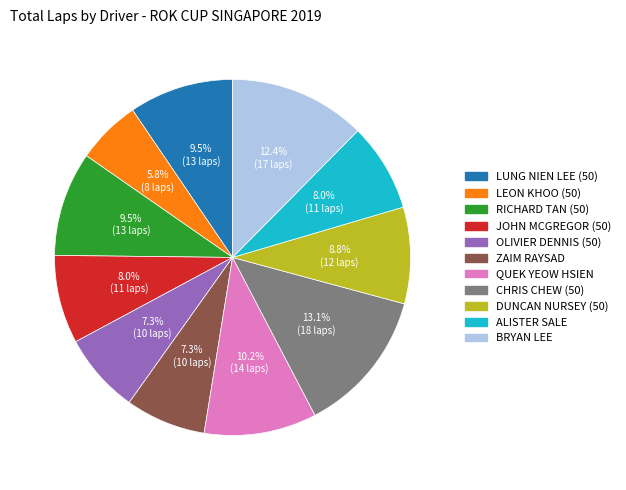

Is there any slice that represents more than half of the pie?

No